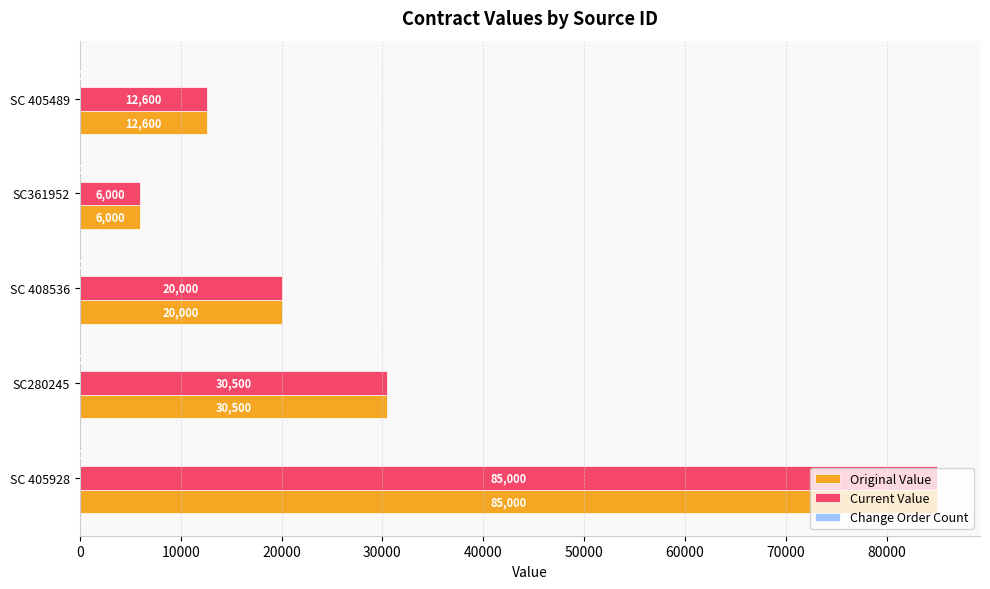

What is the total value across all series at SC361952?

12000